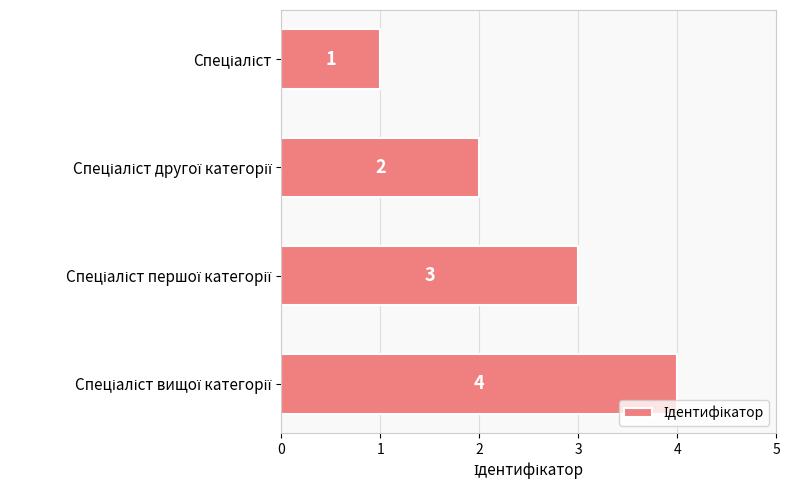

Count the values in the range 2 to 4.

3